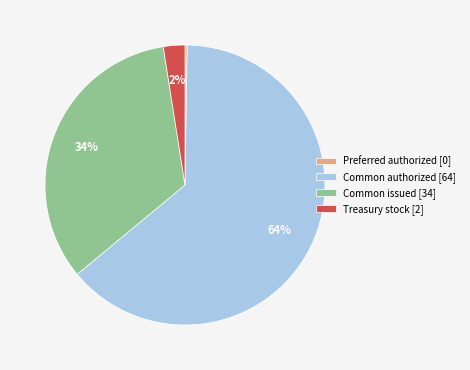

Is it true that Common authorized [64] is 57% of the pie?

False